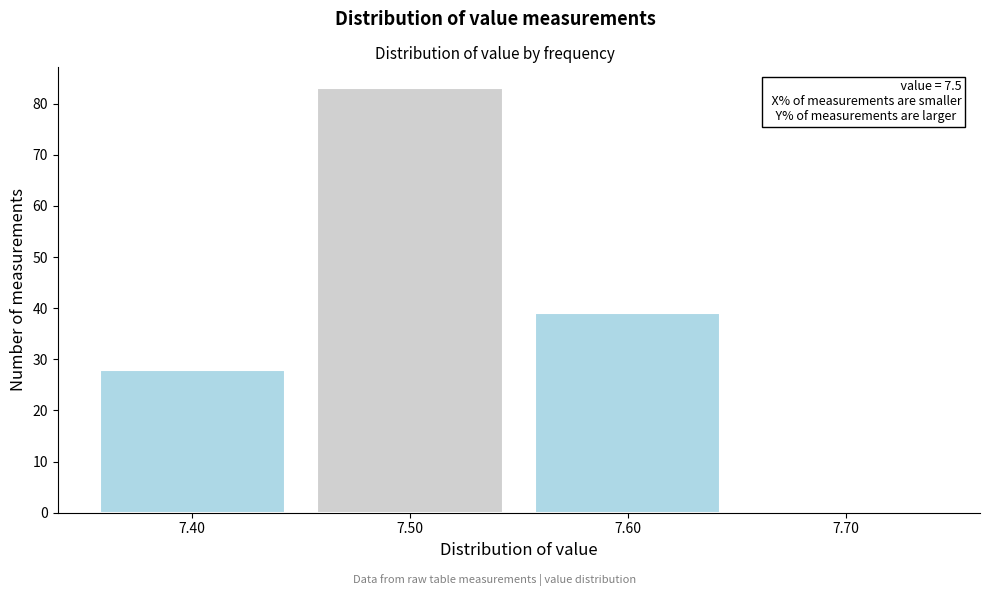

Over which range of the x-axis is the bar tallest?

7.45 to 7.55